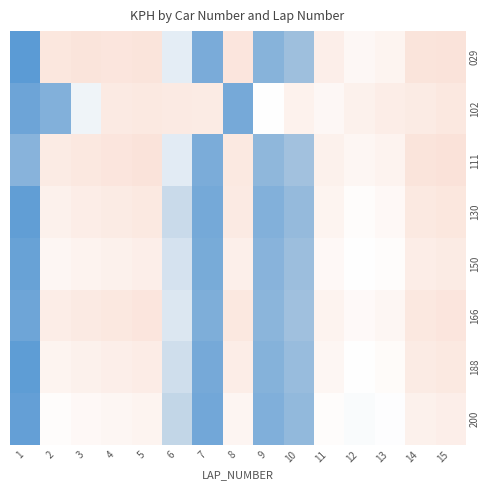

Between 9 and 3, which is larger?

3